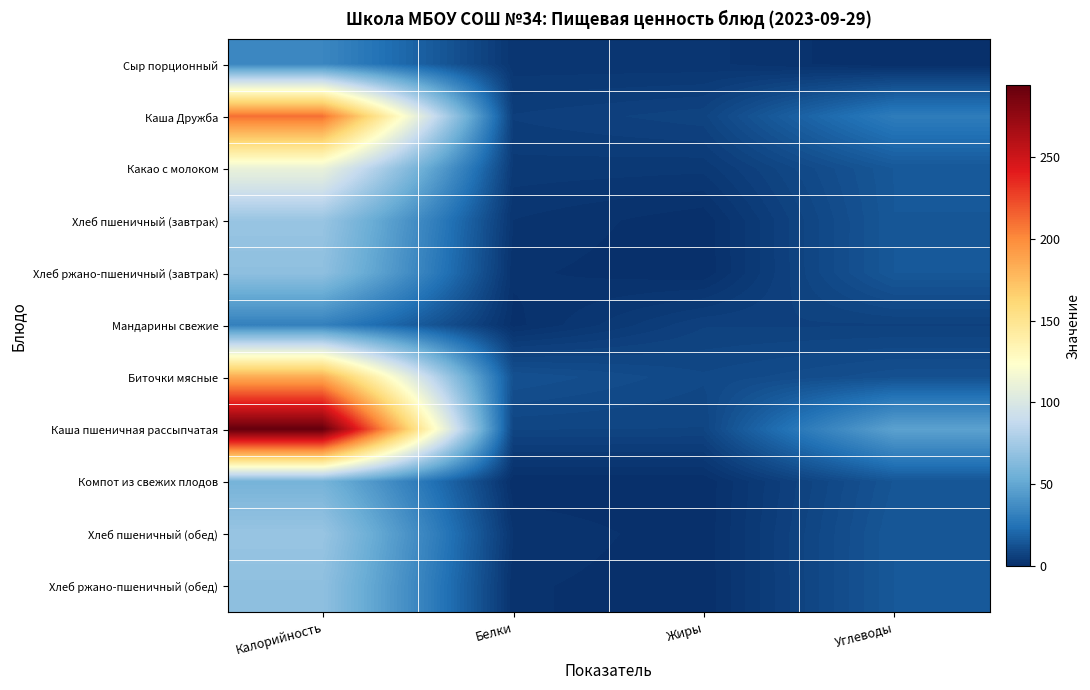

What is the total value across all series at Калорийность?

1199.9